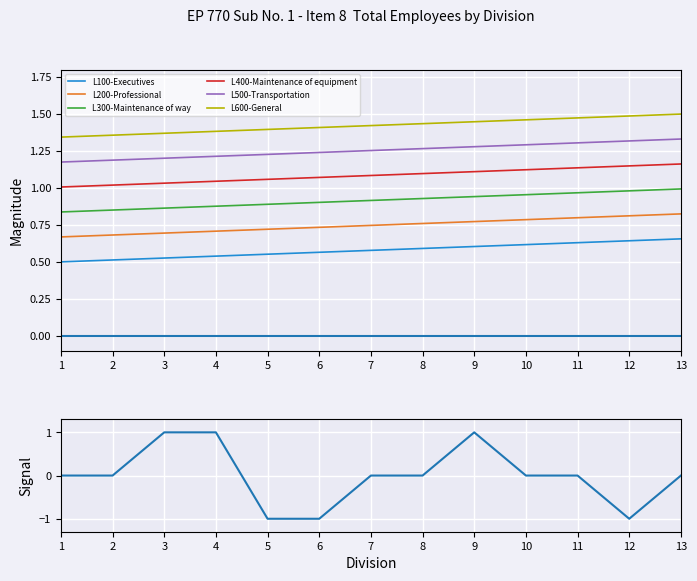

The value of L300-Maintenance of way at 5 is 1.5. True or false?

False